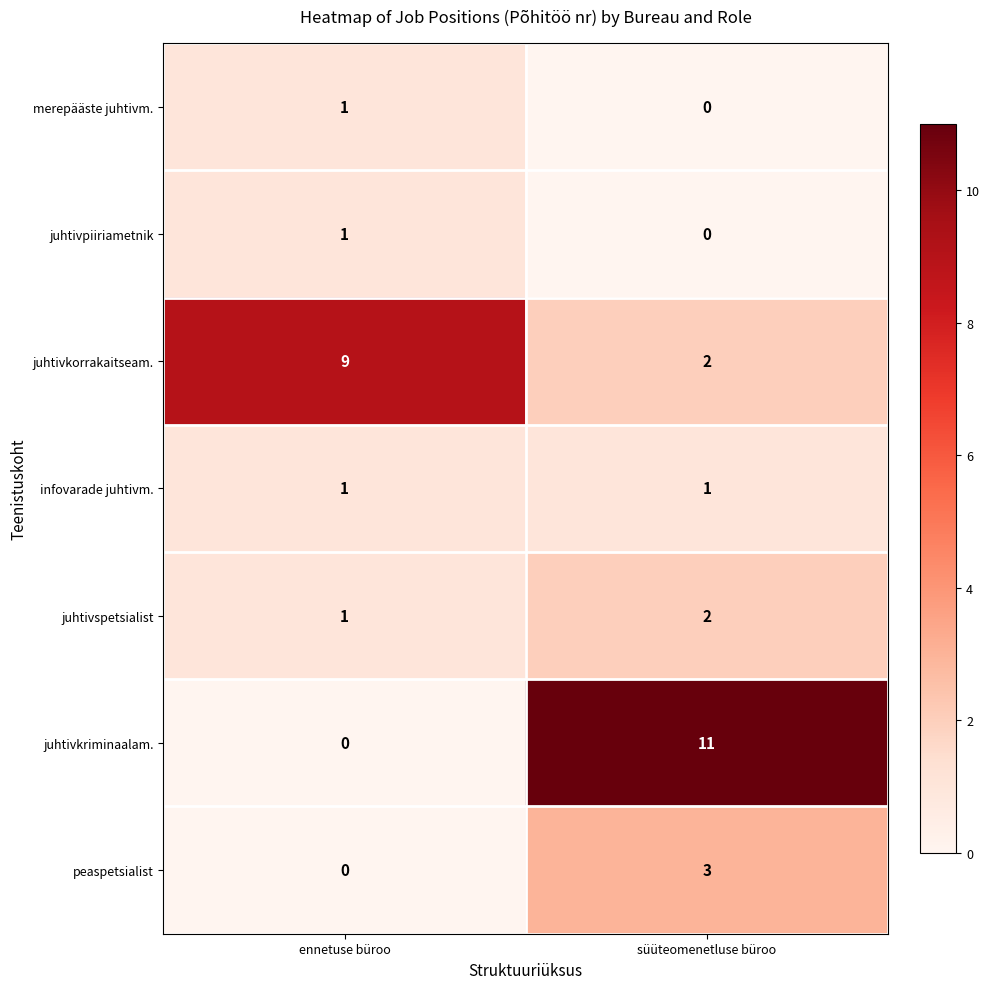

Which series has the widest spread of values?

juhtivkriminaalam.